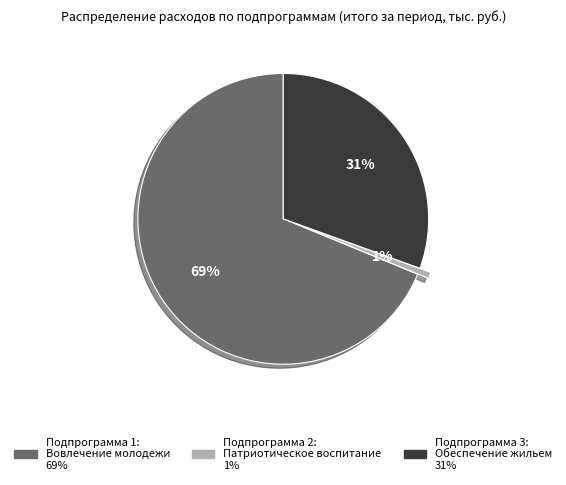

What is the smallest slice in the pie chart?

Подпрограмма 2: Патриотическое воспитание